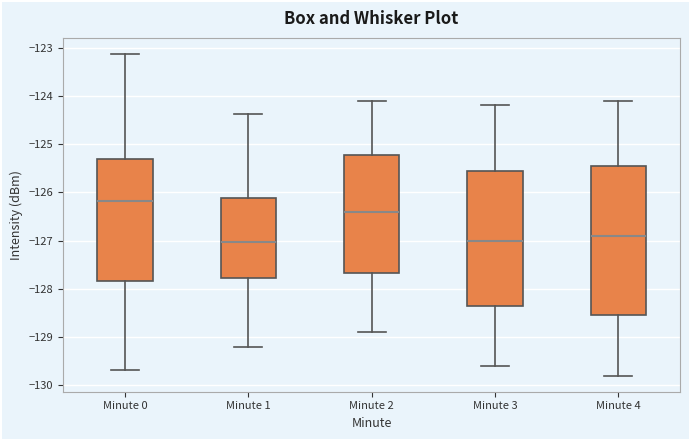

Reading left to right, transcribe this box plot: for each box, give where its median line is, the range the box spans, and where its two whiskers end, as read against the y-axis. The values are not printed on the chart, so give them approximately, as read against the axis.

Minute 0: median -126.2, box -127.8 to -125.3, whiskers -129.7 to -123.1
Minute 1: median -127.0, box -127.8 to -126.1, whiskers -129.2 to -124.4
Minute 2: median -126.4, box -127.7 to -125.2, whiskers -128.9 to -124.1
Minute 3: median -127.0, box -128.3 to -125.5, whiskers -129.6 to -124.2
Minute 4: median -126.9, box -128.5 to -125.4, whiskers -129.8 to -124.1